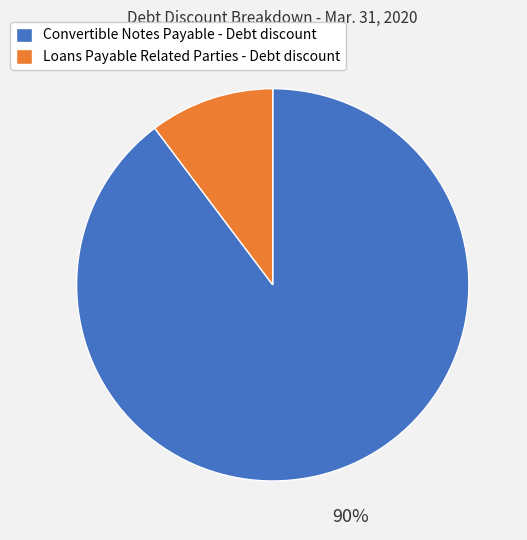

Rank the categories by value from lowest to highest.

Loans Payable Related Parties - Debt discount, Convertible Notes Payable - Debt discount